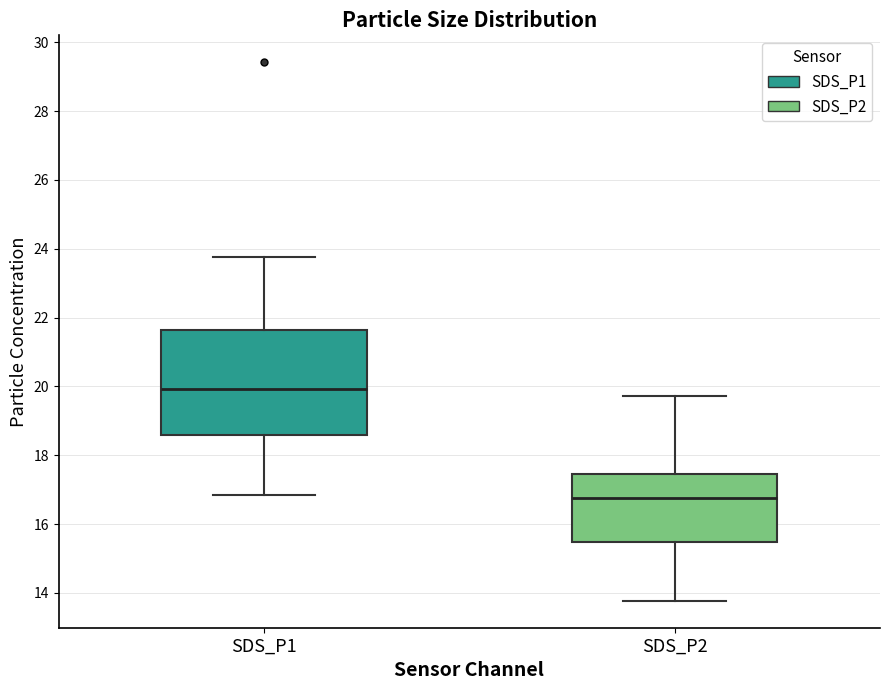

Which box has the lowest median line?

SDS_P2